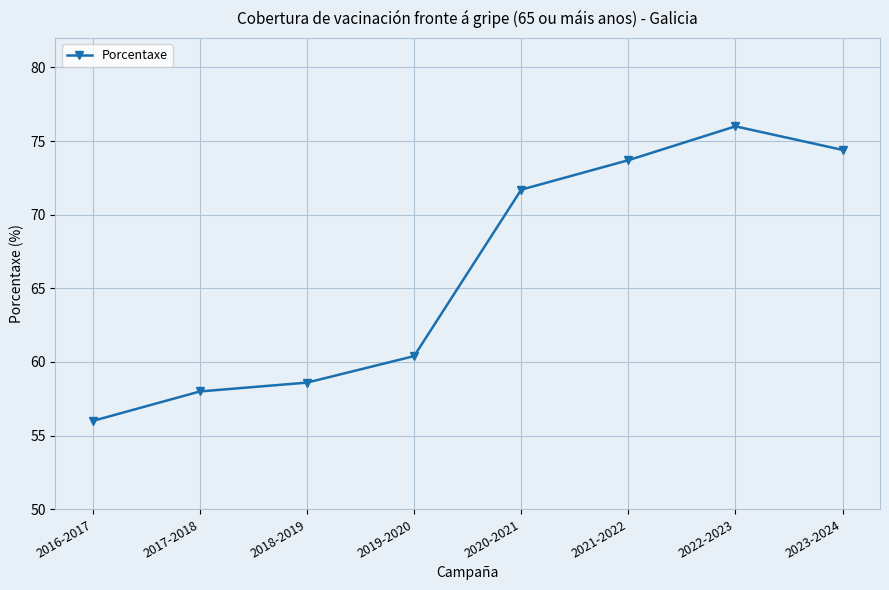

Is it true that the value at 2016-2017 is 81.3?

False